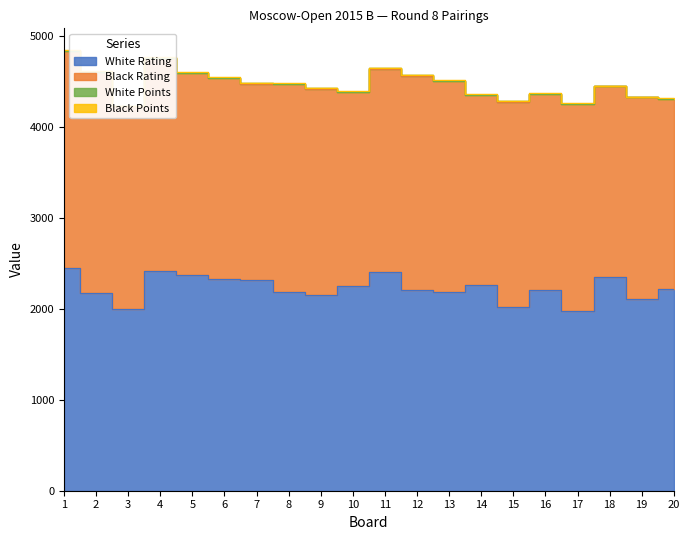

What is the average value of the Black Rating series?

2235.8